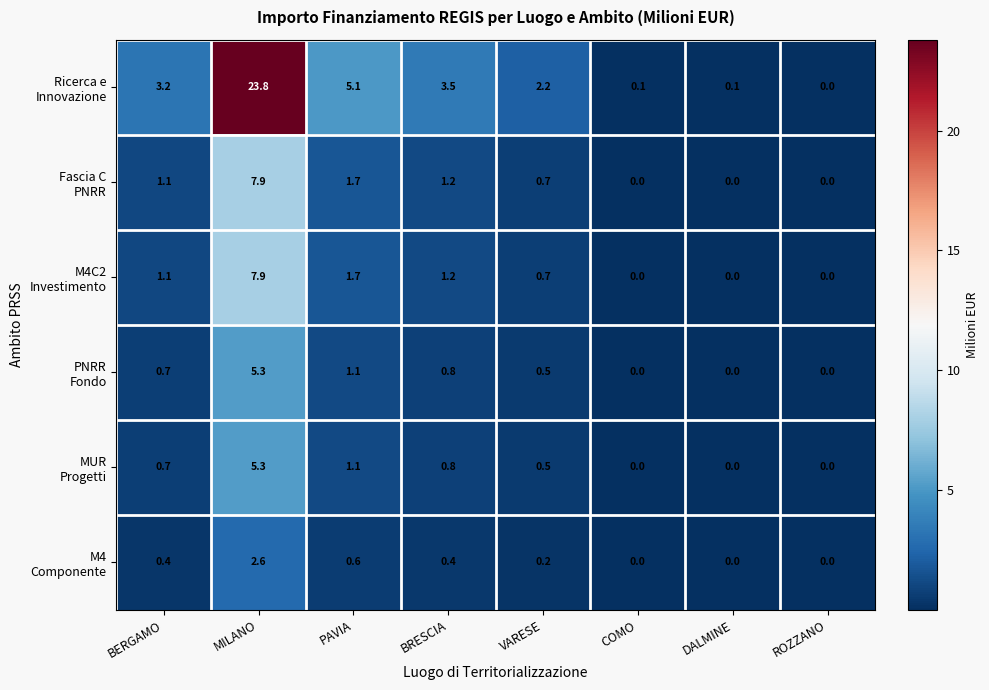

At which category is the sum across all series the highest?

MILANO